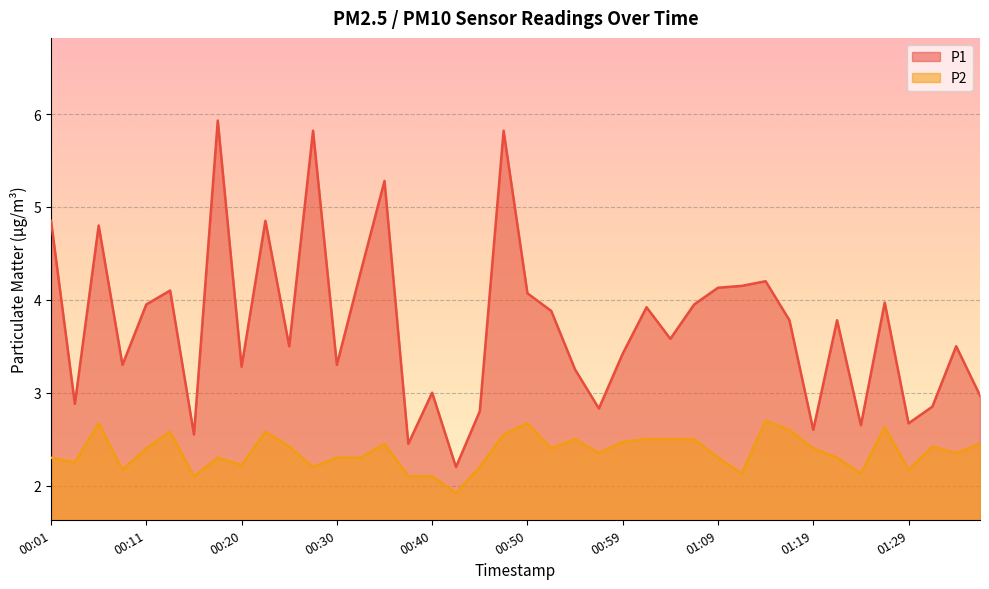

At which category is the sum across all series the highest?

00:47